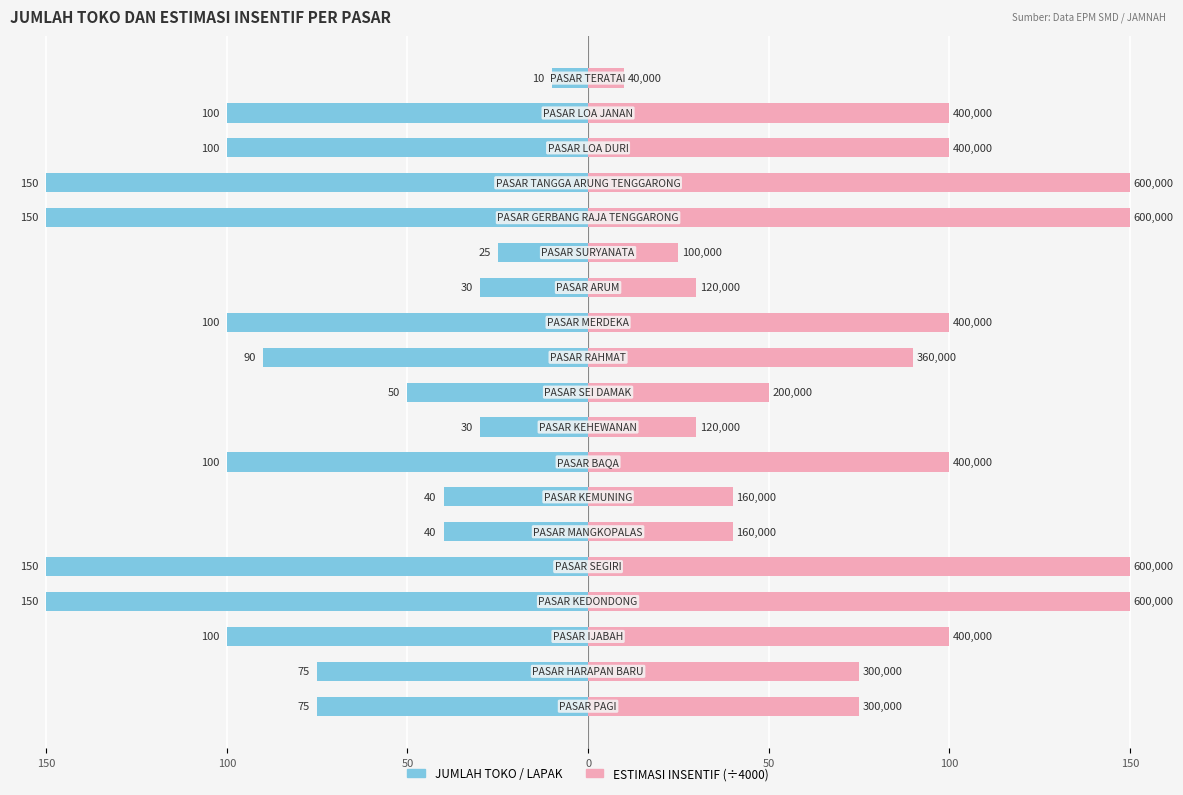

Which series has the largest range (max minus min)?

JUMLAH TOKO / LAPAK